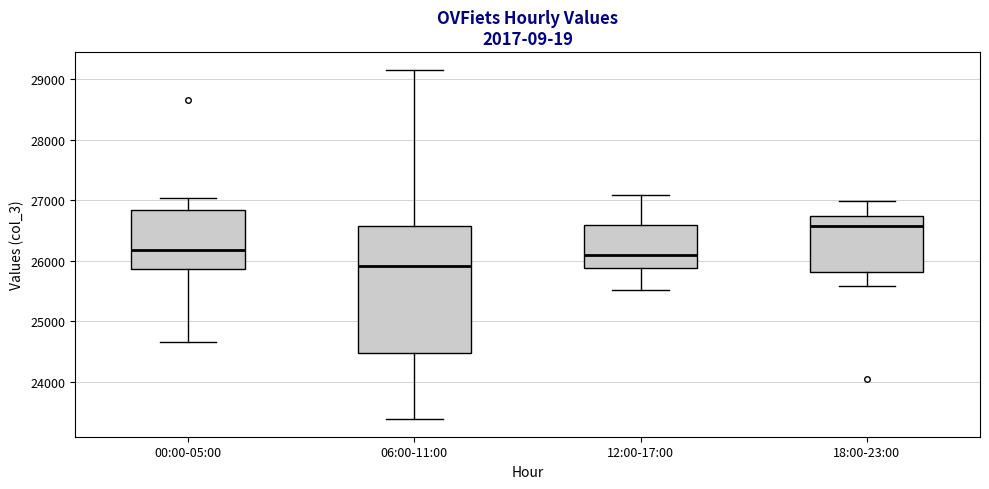

Where does the median line of the box for 00:00-05:00 sit on the y-axis? The values are not printed on the chart, so give them approximately, as read against the axis.

26200